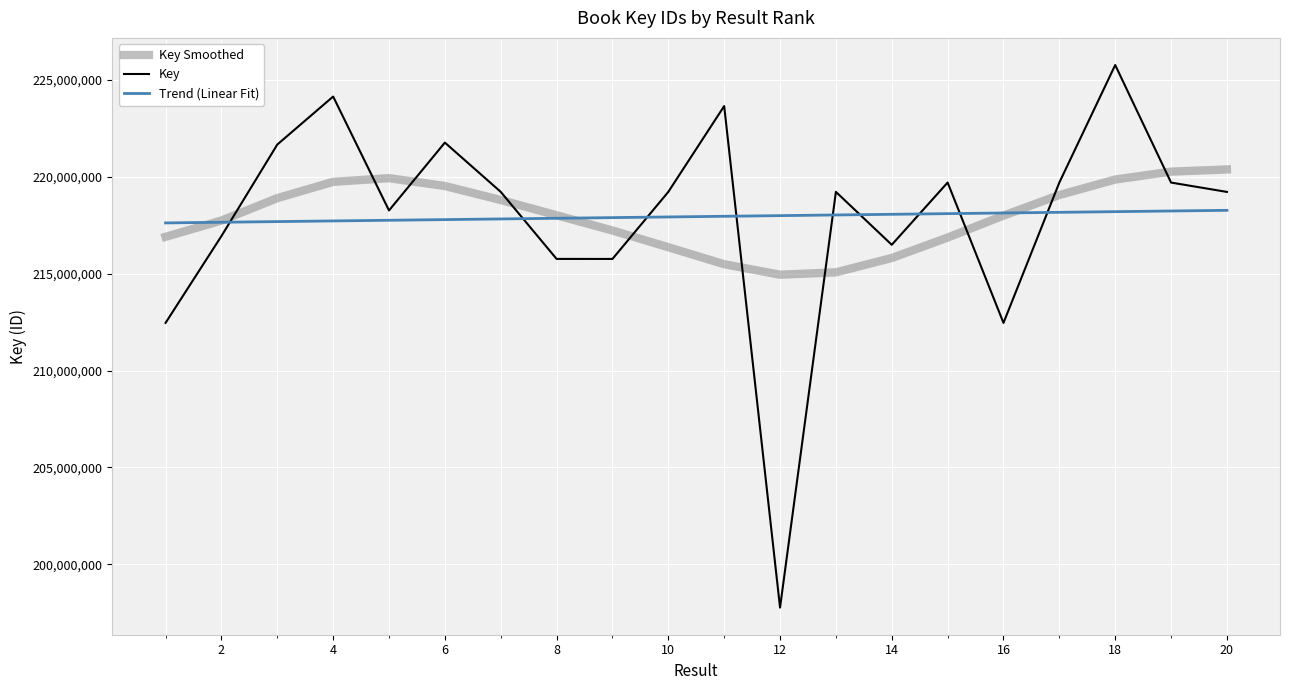

Which series has the widest spread of values?

Key